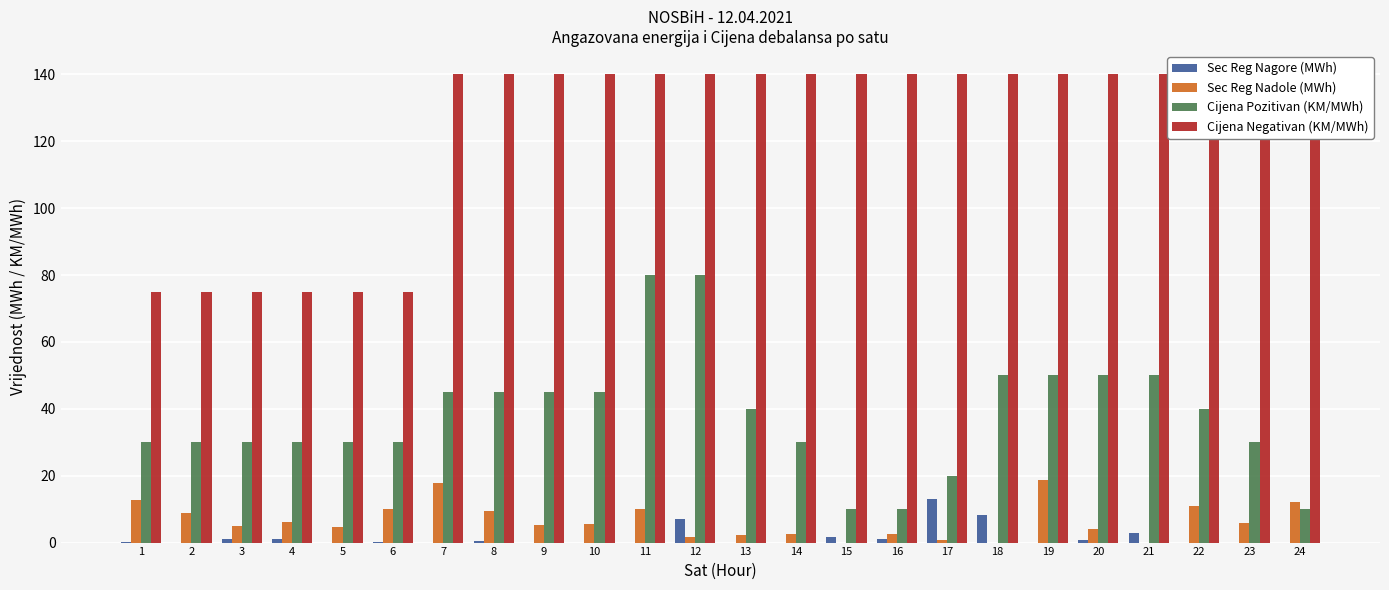

What are all the series names shown in the legend?

Sec Reg Nagore (MWh), Sec Reg Nadole (MWh), Cijena Pozitivan (KM/MWh), Cijena Negativan (KM/MWh)